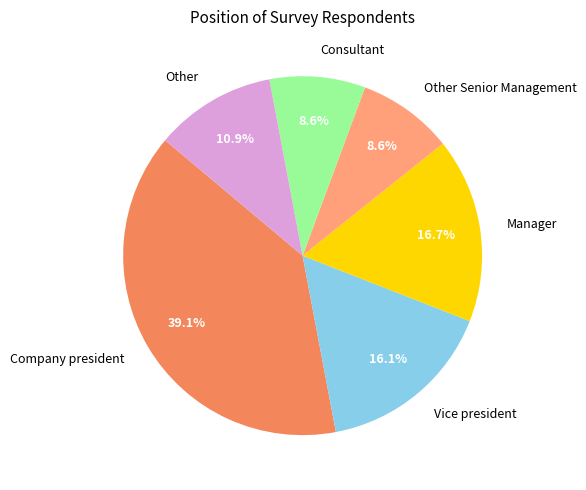

Does any single category account for the majority?

No